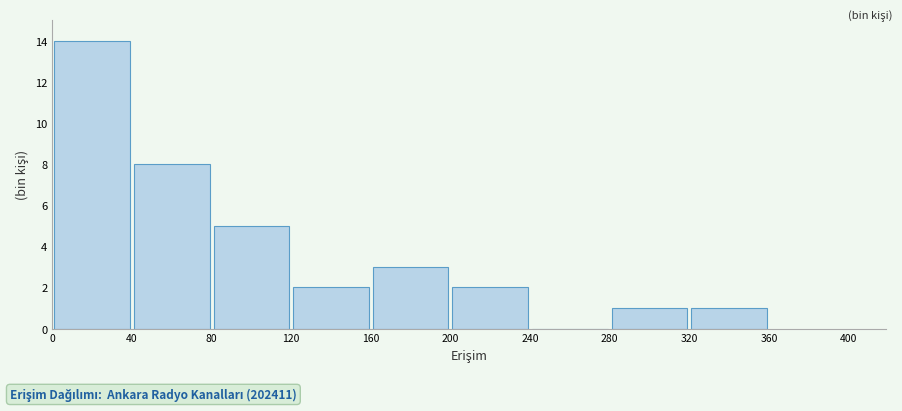

Reading left to right, transcribe this chart: for each bar, give the range it covers on the x-axis and its height. The values are not printed on the chart, so give them approximately, as read against the axis.

0 to 40: 14
40 to 80: 8
80 to 120: 5
120 to 160: 2
160 to 200: 3
200 to 240: 2
240 to 280: 0
280 to 320: 1
320 to 360: 1